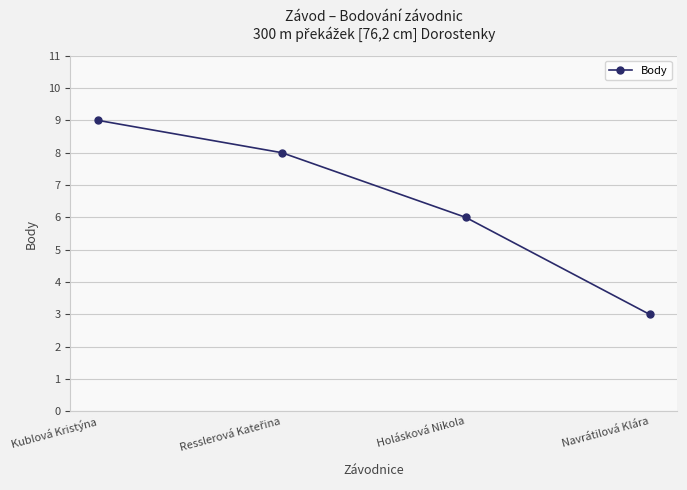

What is the label of the 1st point from the left?

Kublová Kristýna